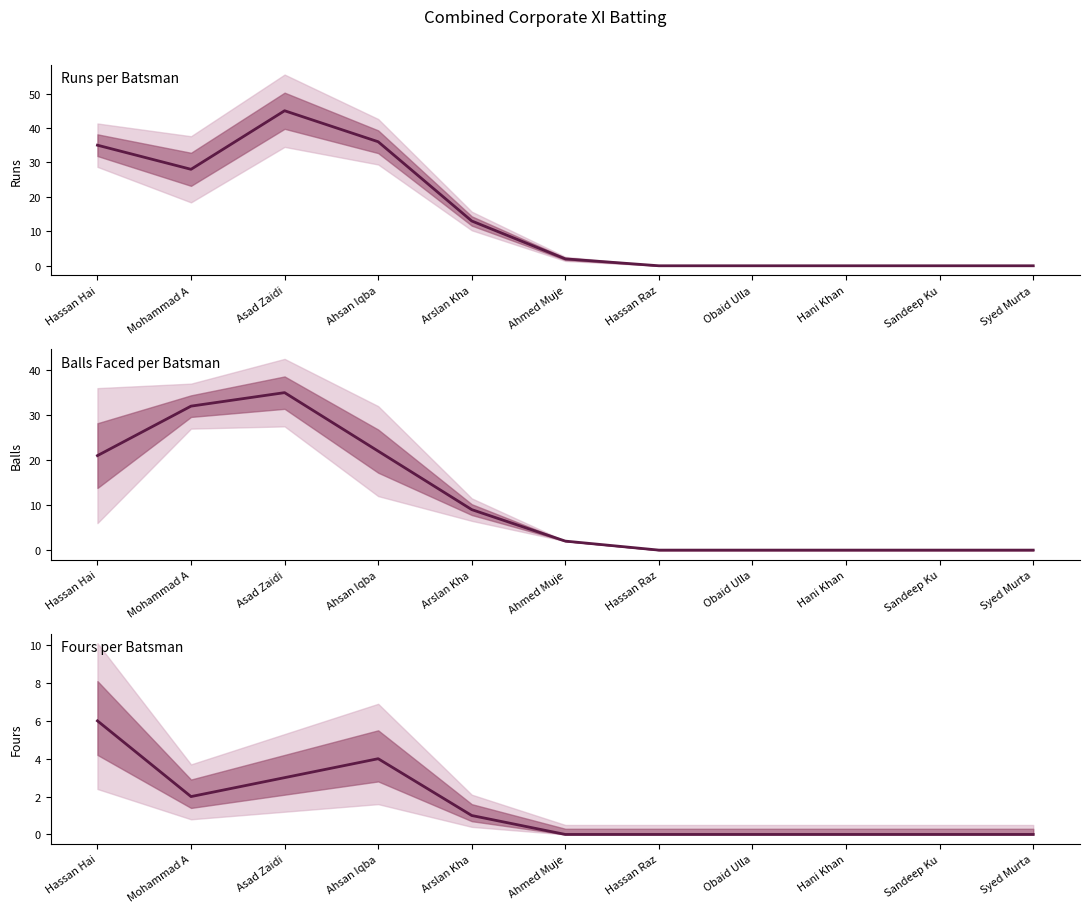

Is it true that Balls equals 11 at Ahsan Iqba?

False